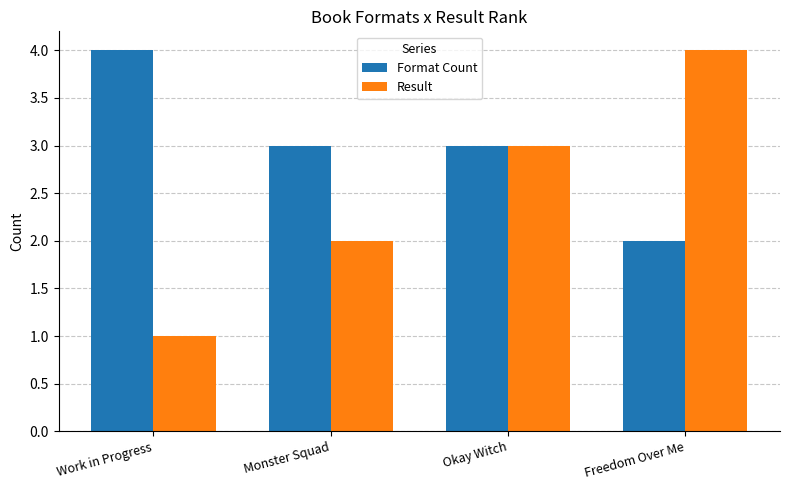

Reading left to right, extract all data points from this chart.

Format Count: Work in Progress=4	Monster Squad=3	Okay Witch=3	Freedom Over Me=2
Result: Work in Progress=1	Monster Squad=2	Okay Witch=3	Freedom Over Me=4